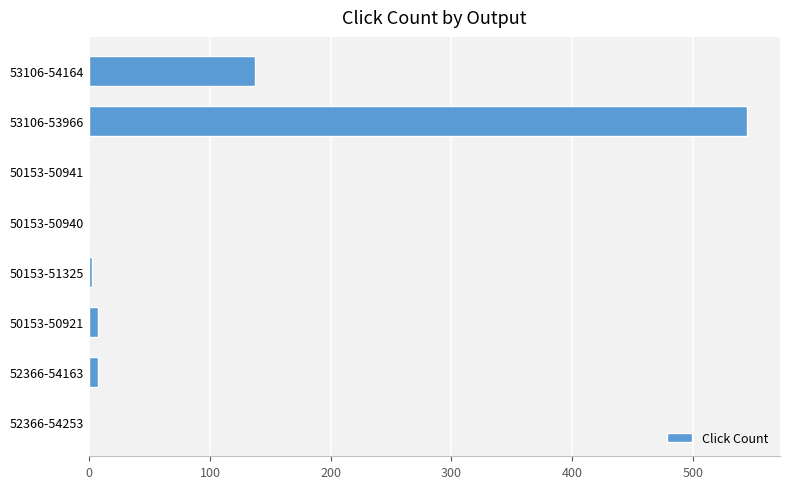

What is the sum of all values?

698